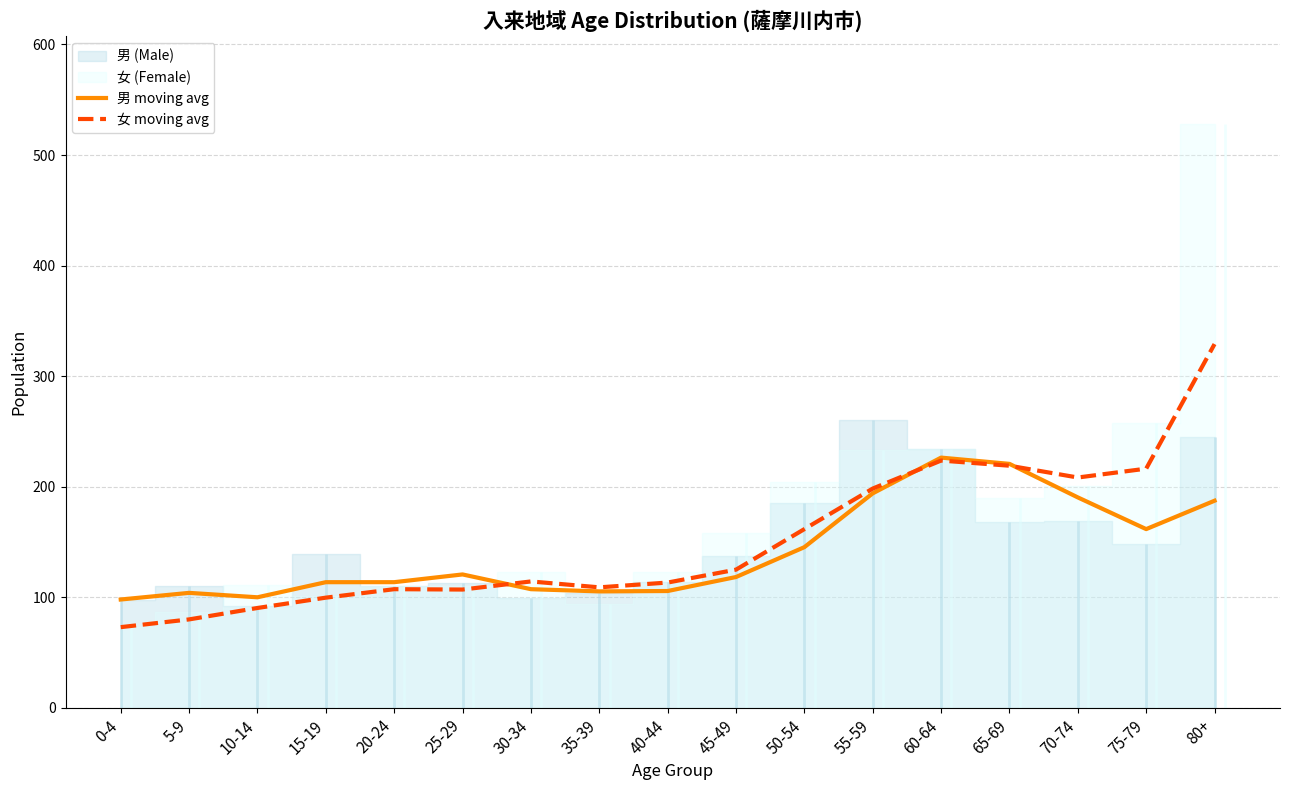

Rank the series by their average value, from lowest to highest.

男 moving avg, 女 moving avg